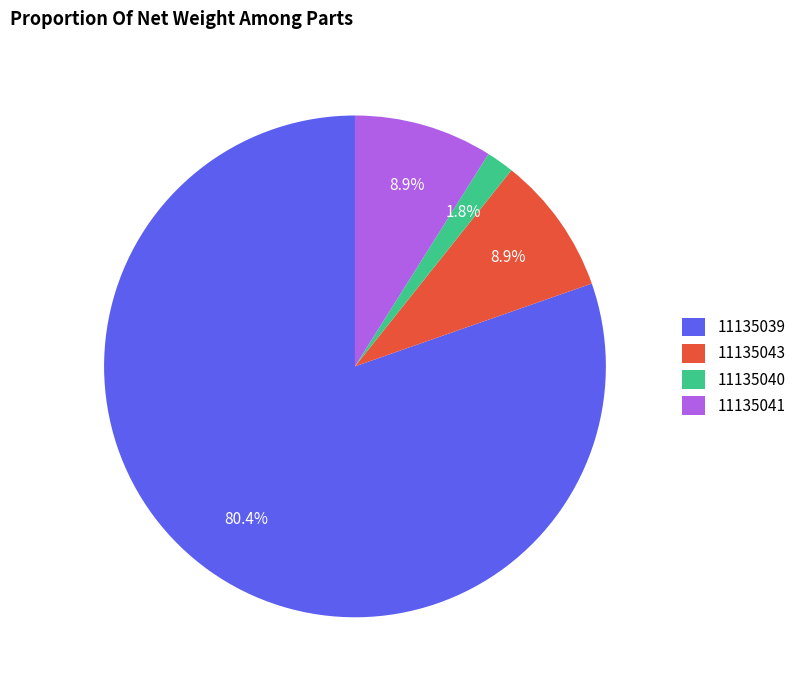

Count the number of slices in the pie.

4